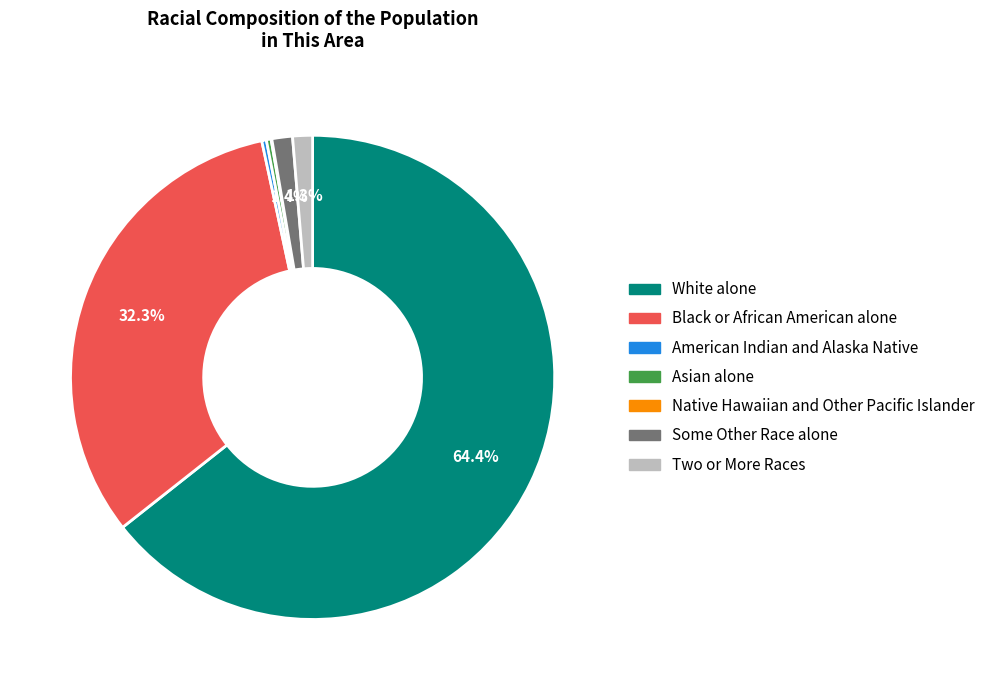

Is the sum of Some Other Race alone and Black or African American alone greater than half?

No